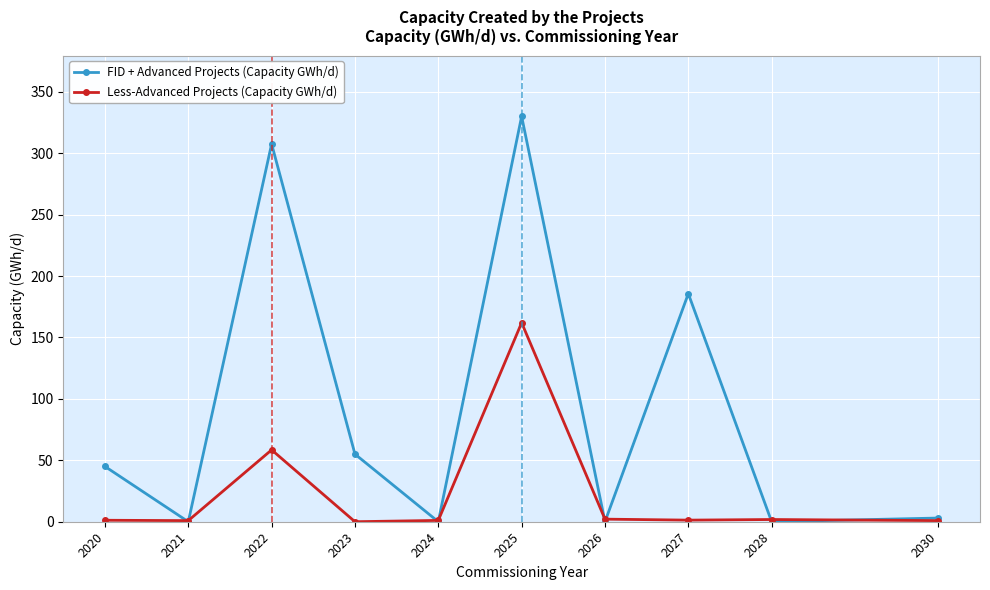

What is the value of the FID + Advanced Projects (Capacity GWh/d) point at the 3rd from the left?

307.5